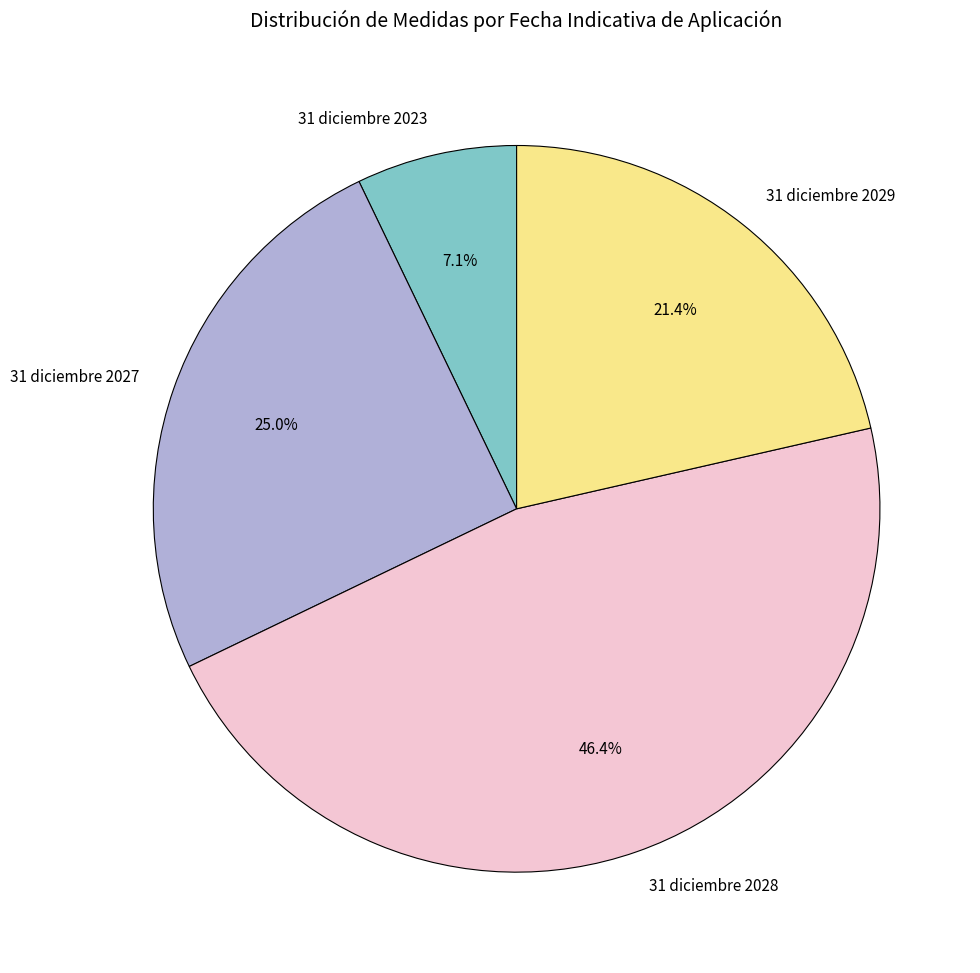

Is there a majority slice in this chart?

No